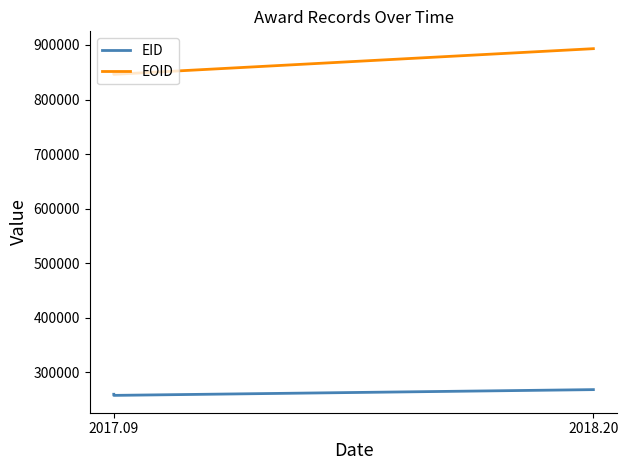

What is the average value of the EOID series?

861771